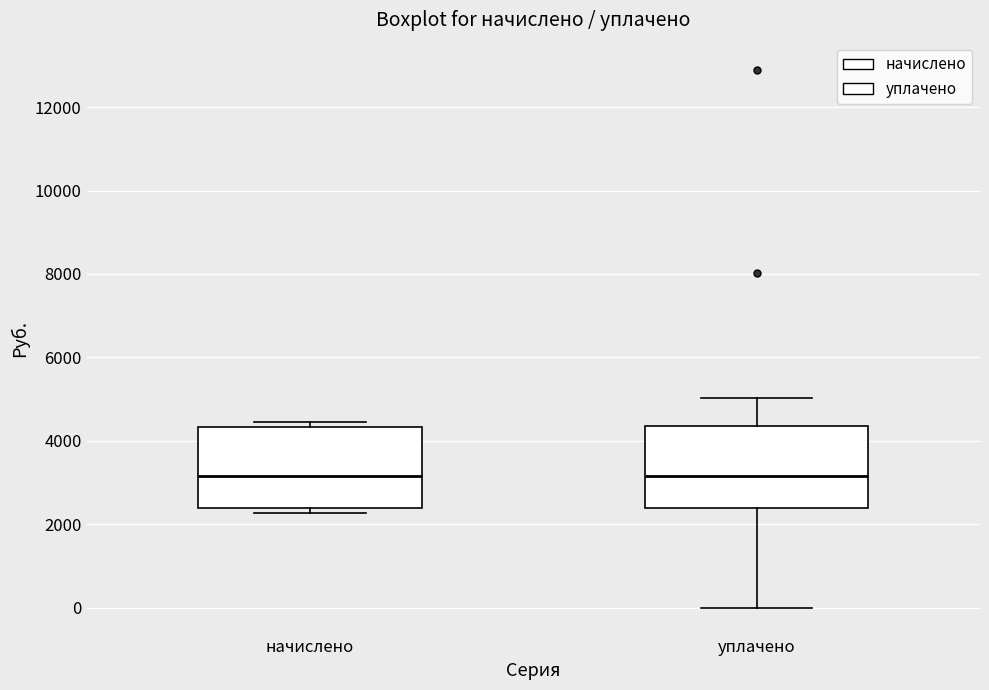

Reading left to right, transcribe this box plot: for each box, give where its median line is, the range the box spans, and where its two whiskers end, as read against the y-axis. The values are not printed on the chart, so give them approximately, as read against the axis.

начислено: median 3200, box 2400 to 4400, whiskers 2200 to 4400 (just above the box's upper edge)
уплачено: median 3200, box 2400 to 4400, whiskers 0 to 5000